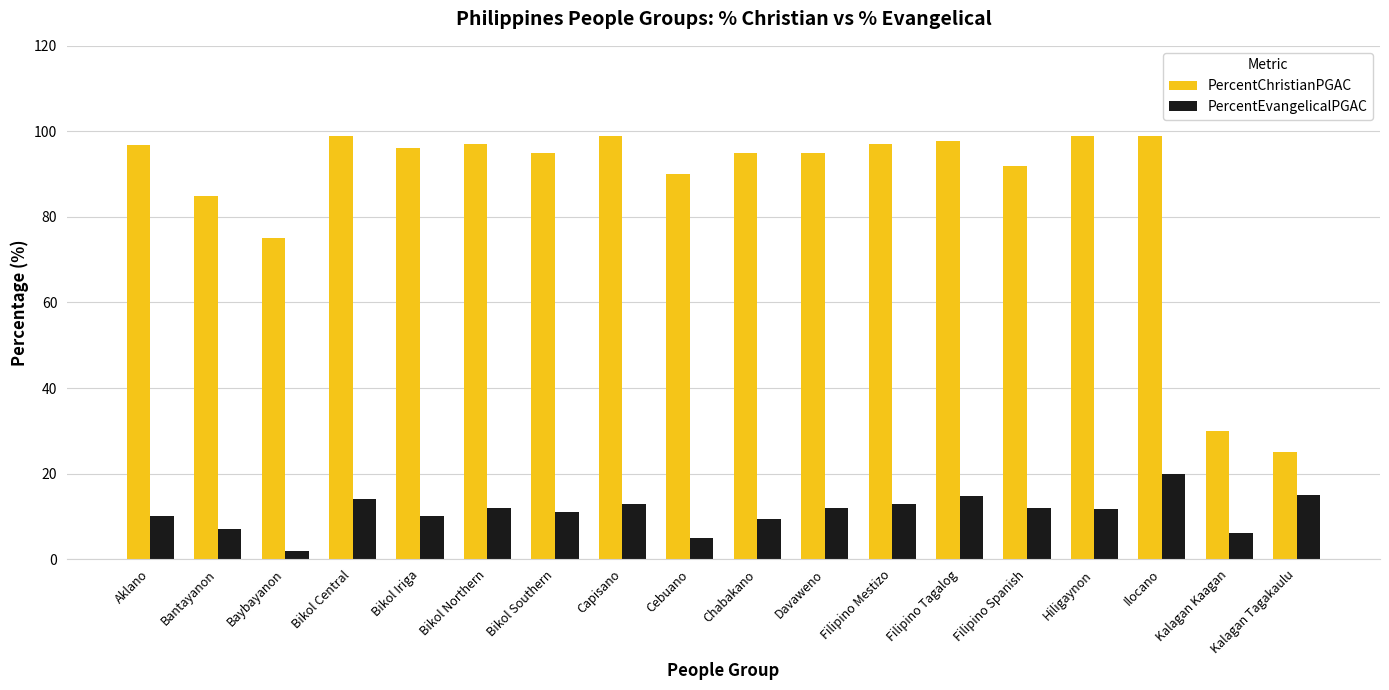

What is the total value across all series at Filipino Mestizo?

109.9